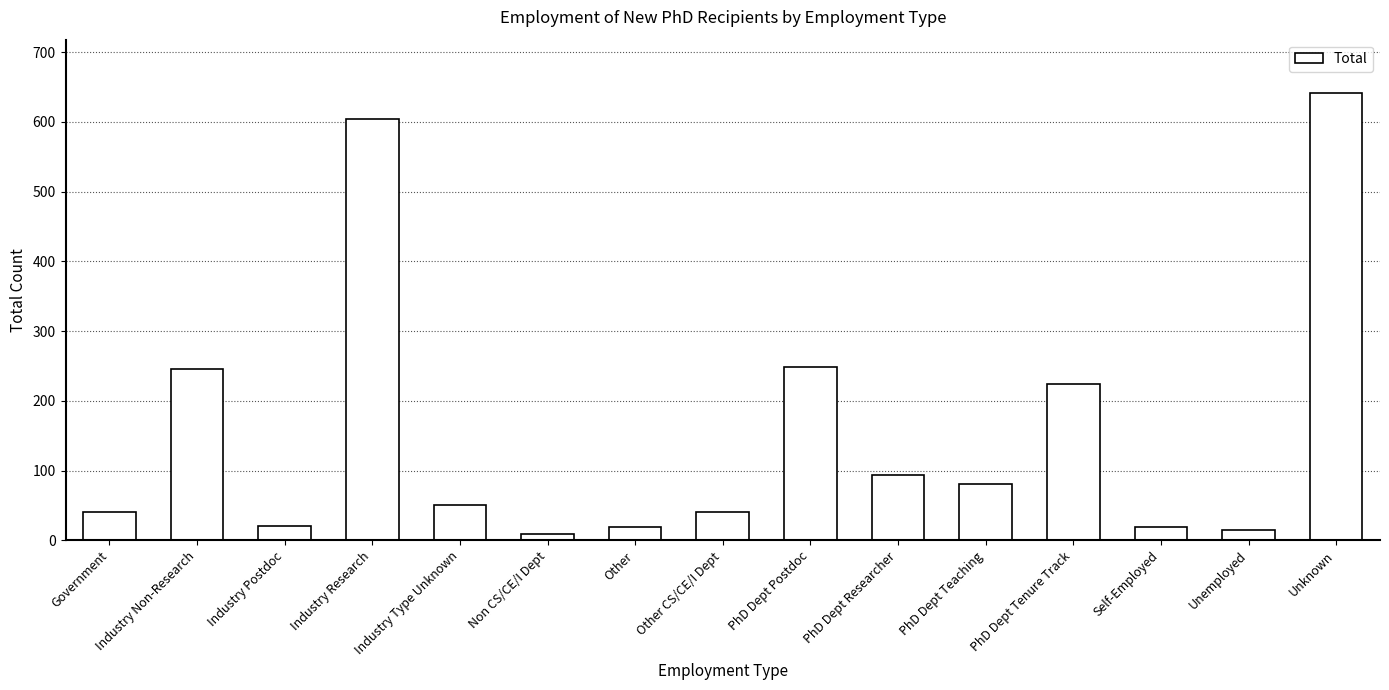

Which label corresponds to the largest value in the chart?

Unknown